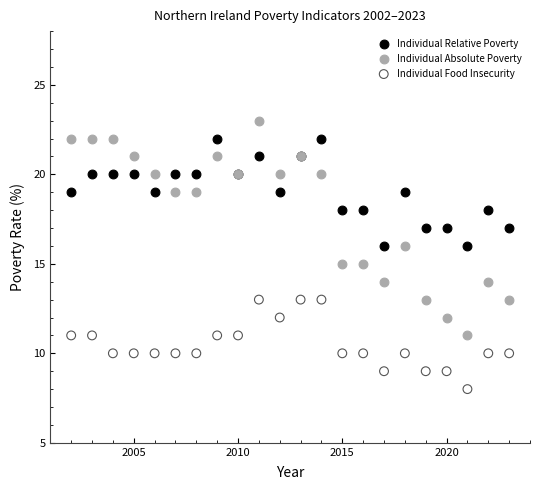

Which series reaches the maximum Y coordinate?

Individual Absolute Poverty